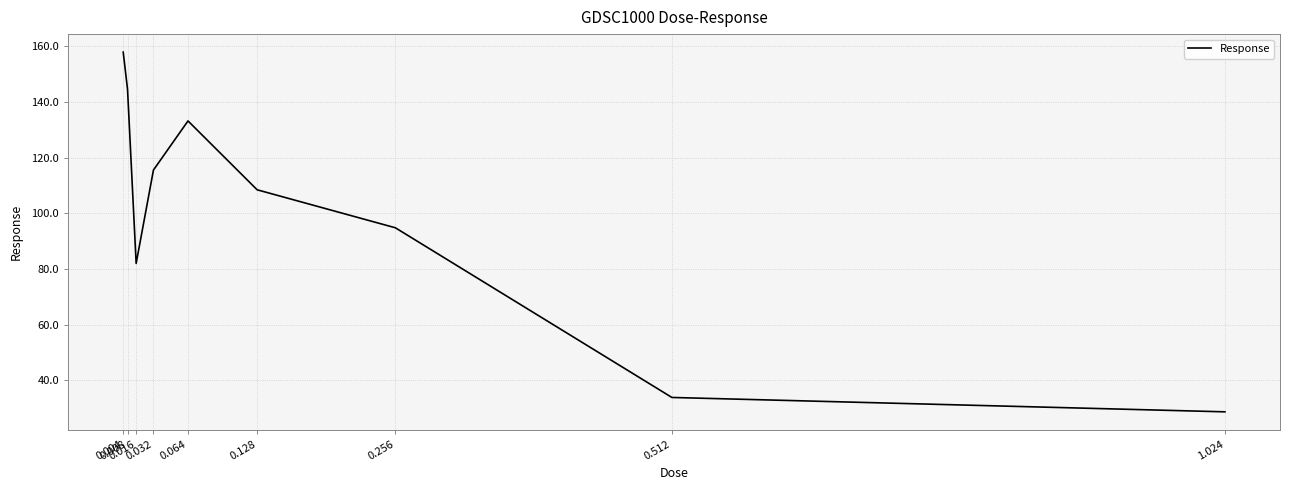

What is the maximum value shown in the chart?

158.0